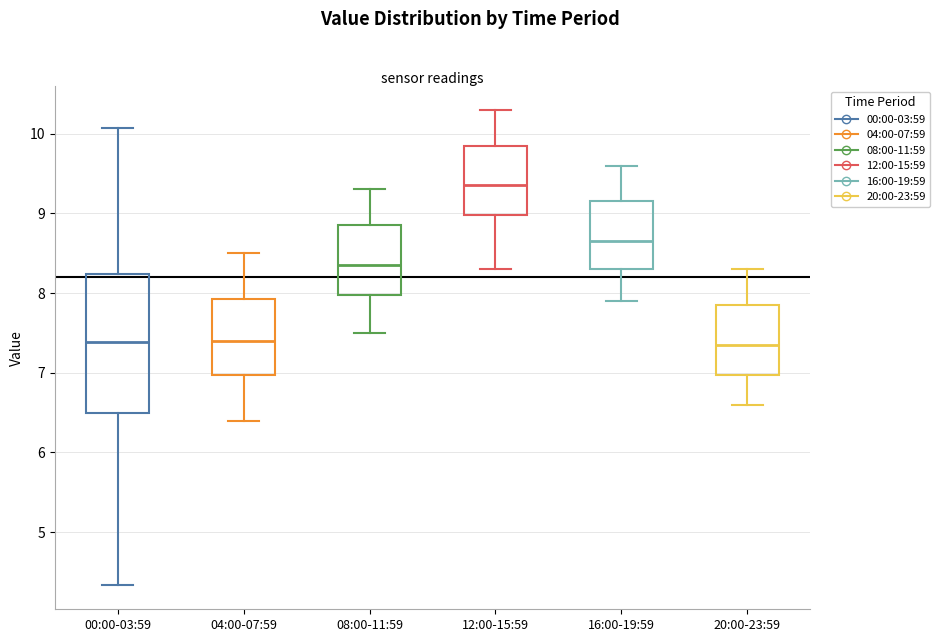

Reading left to right, read every box against the y-axis: the position of its median line, the range the box covers, and the ends of its whiskers. The values are not printed on the chart, so give them approximately, as read against the axis.

00:00-03:59: median 7.4, box 6.5 to 8.2, whiskers 4.3 to 10.1
04:00-07:59: median 7.4, box 7.0 to 7.9, whiskers 6.4 to 8.5
08:00-11:59: median 8.4, box 8.0 to 8.9, whiskers 7.5 to 9.3
12:00-15:59: median 9.4, box 9.0 to 9.9, whiskers 8.3 to 10.3
16:00-19:59: median 8.7, box 8.3 to 9.2, whiskers 7.9 to 9.6
20:00-23:59: median 7.4, box 7.0 to 7.9, whiskers 6.6 to 8.3